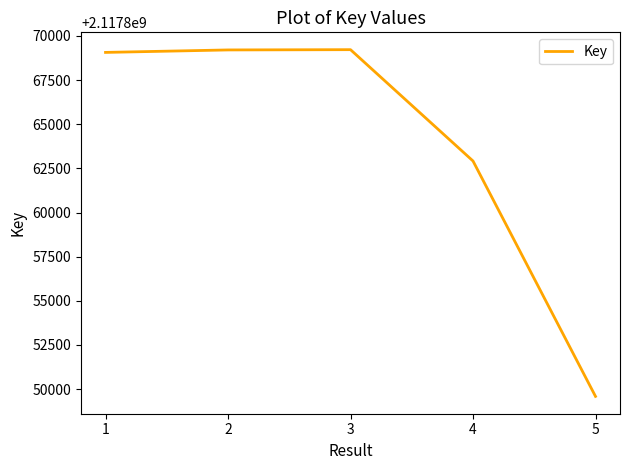

True or false: the data has more than 2 interior local peaks.

False